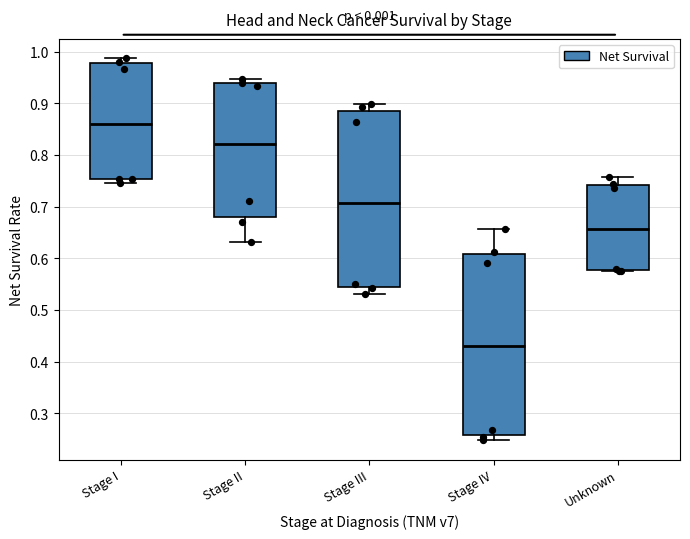

Reading left to right, transcribe this box plot: for each box, give where its median line is, the range the box spans, and where its two whiskers end, as read against the y-axis. The values are not printed on the chart, so give them approximately, as read against the axis.

Stage I: median 0.86, box 0.75 to 0.98, whiskers 0.75 (just below the box's lower edge) to 0.99
Stage II: median 0.82, box 0.68 to 0.94, whiskers 0.63 to 0.95
Stage III: median 0.71, box 0.54 to 0.89, whiskers 0.53 to 0.90
Stage IV: median 0.43, box 0.26 to 0.61, whiskers 0.25 to 0.66
Unknown: median 0.66, box 0.58 to 0.74, whiskers 0.57 to 0.76